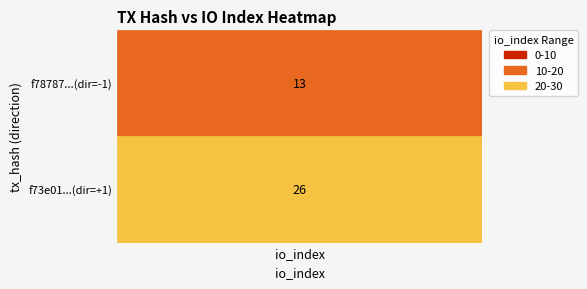

The f78787156ffb0bcd0d122529d07807639da7e15 series shows -1 at direction. True or false?

True